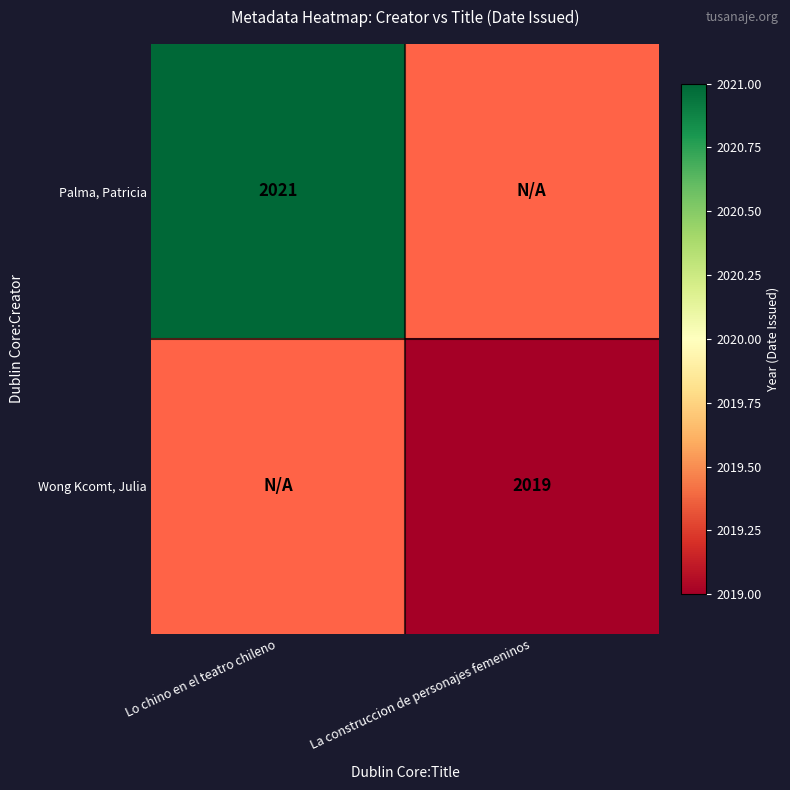

The value of Wong Kcomt, Julia at La construccion de personajes femeninos is 2019. True or false?

True